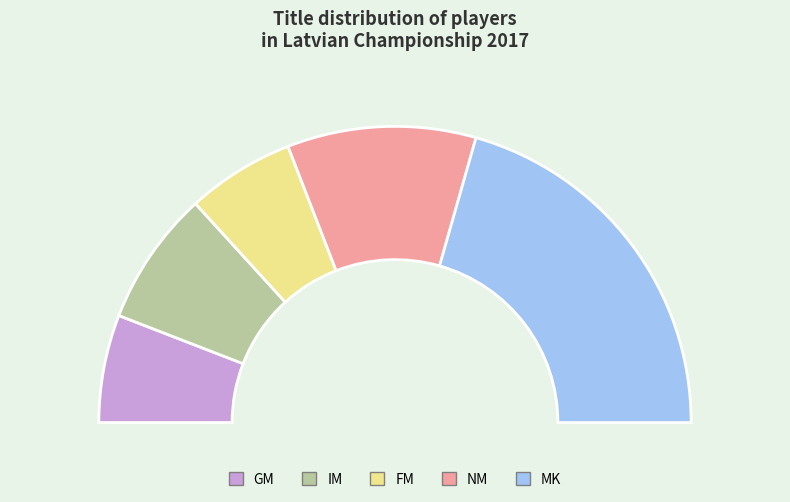

To the nearest percent, what is the combined percentage of FM and NM?

32%